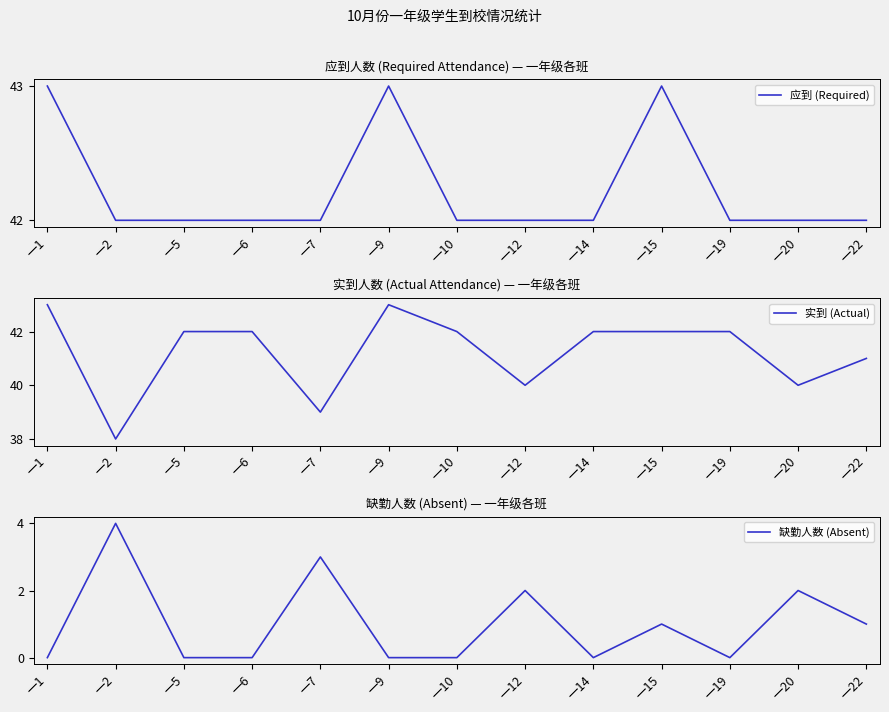

How many categories are shown in the chart?

13